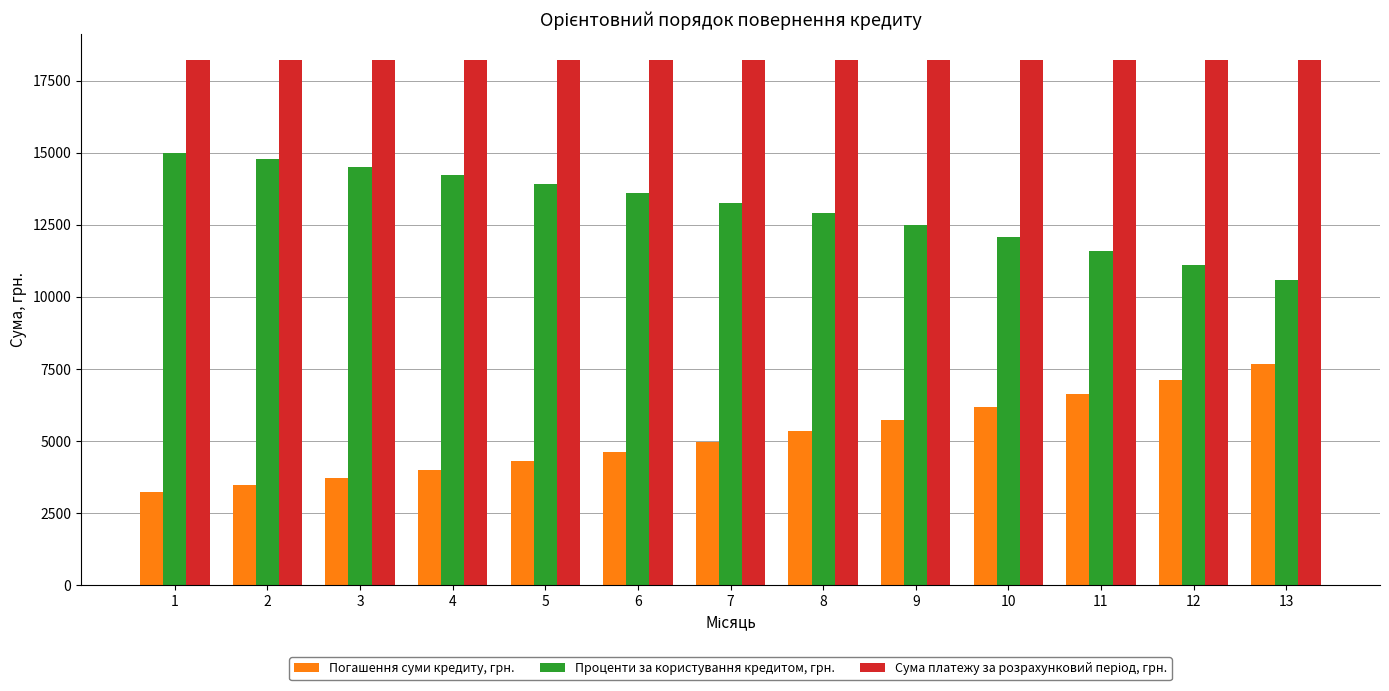

What is the spread (max minus min) of values at 4?

14222.2